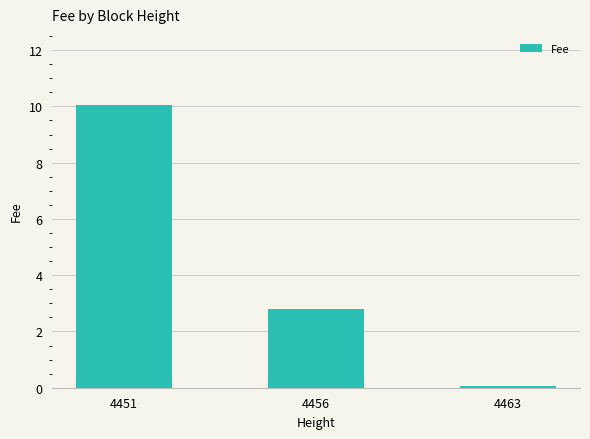

At which category does the chart reach its minimum across all series?

4463